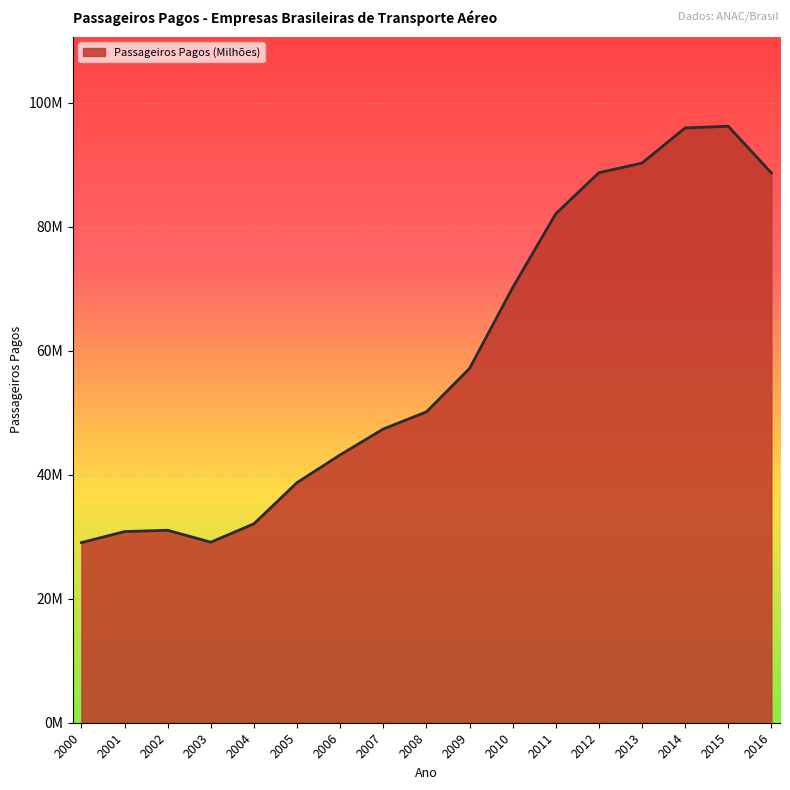

Is this an area chart (filled region under the line)?

Yes